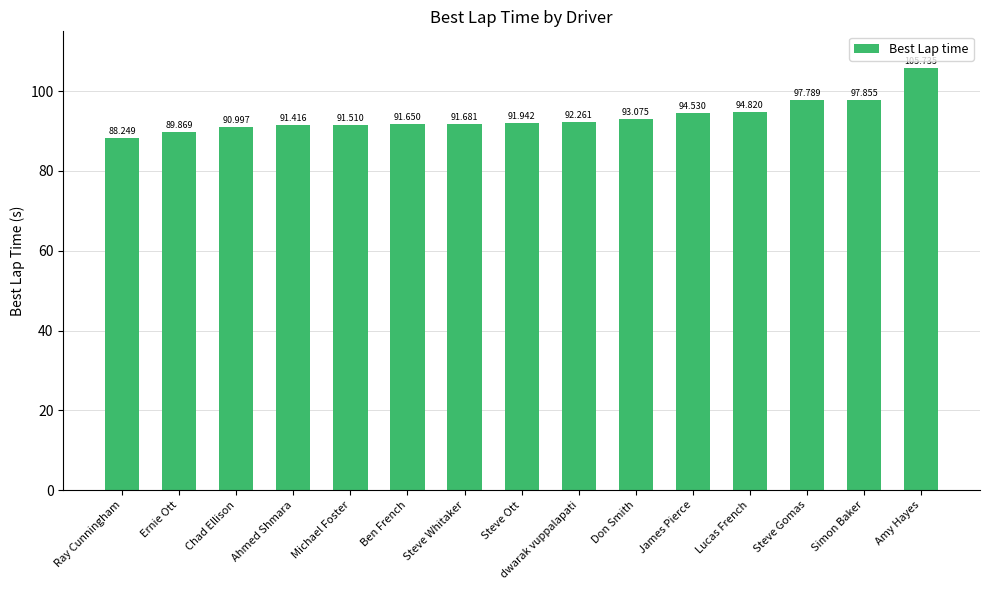

True or false: the data shows 91.4 at Ahmed Shmara.

True